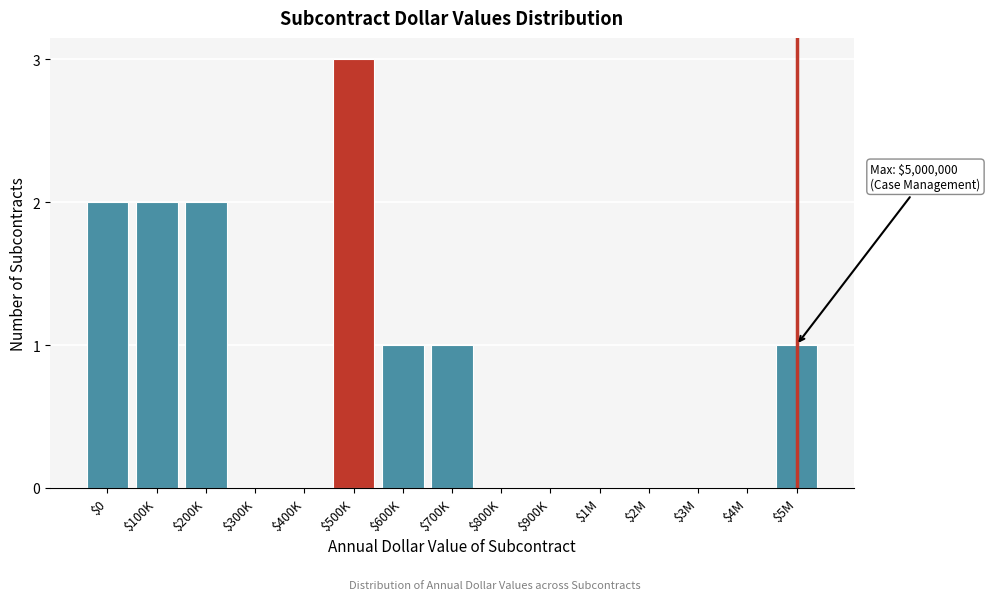

Which category has the highest value across all series?

$500K